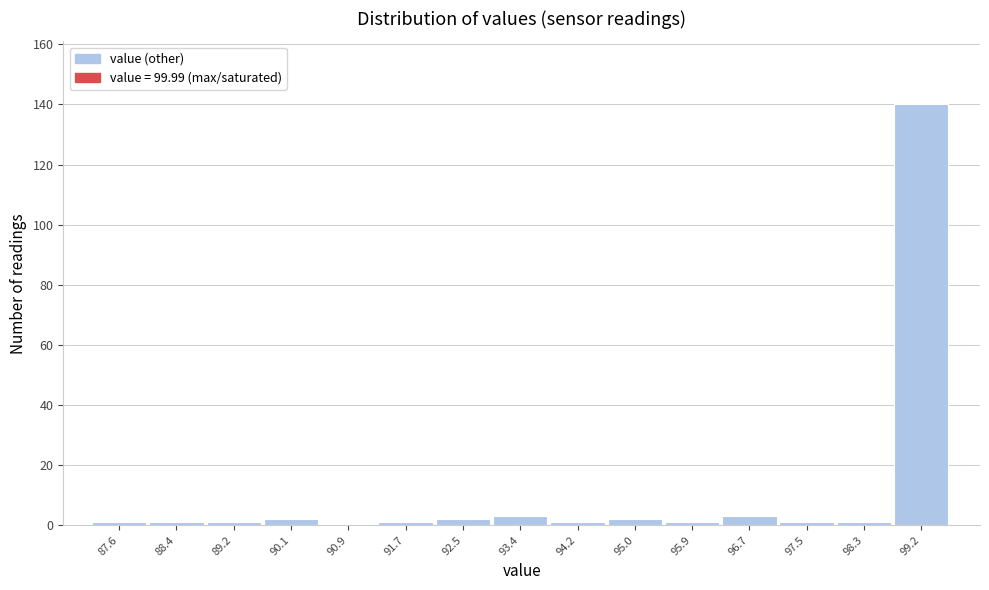

Reading left to right, what are all the values shown in this chart?

87.6=1	88.4=1	89.2=1	90.1=2	90.9=0	91.7=1	92.5=2	93.4=3	94.2=1	95.0=2	95.9=1	96.7=3	97.5=1	98.3=1	99.2=140